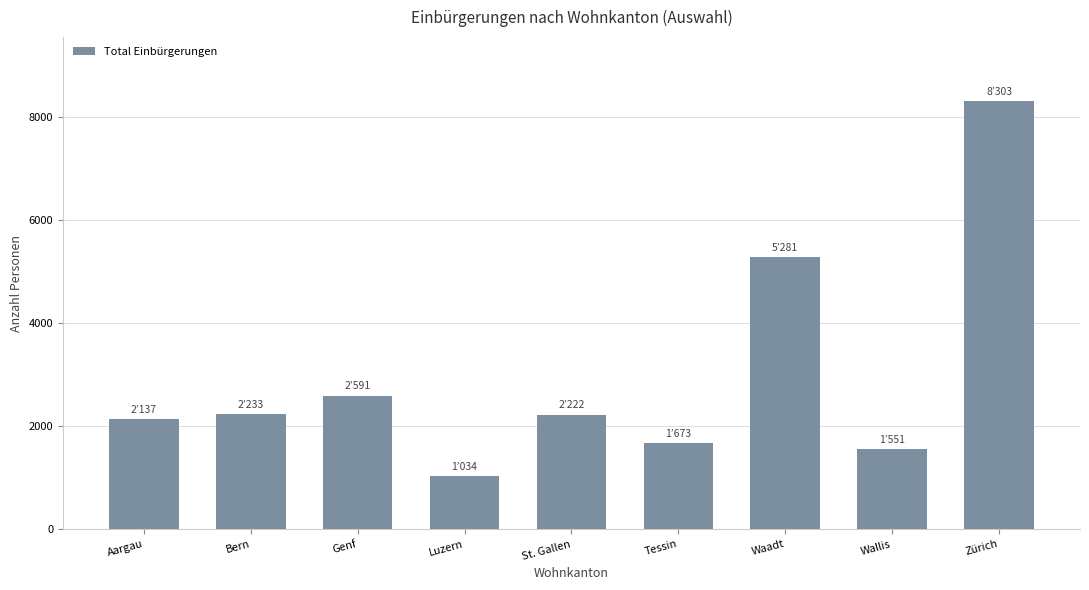

What is the sum of the values at Zürich and Genf?

10894